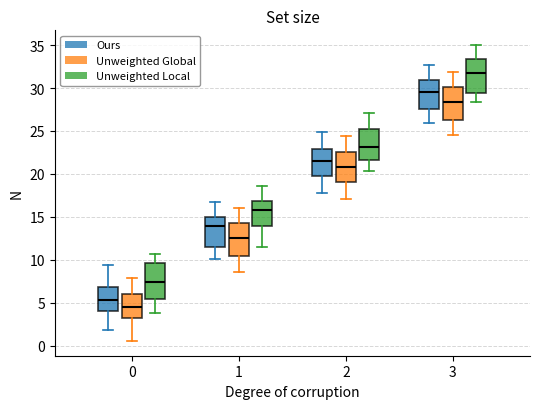

Which box has the highest median line?

3 (Unweighted Local)